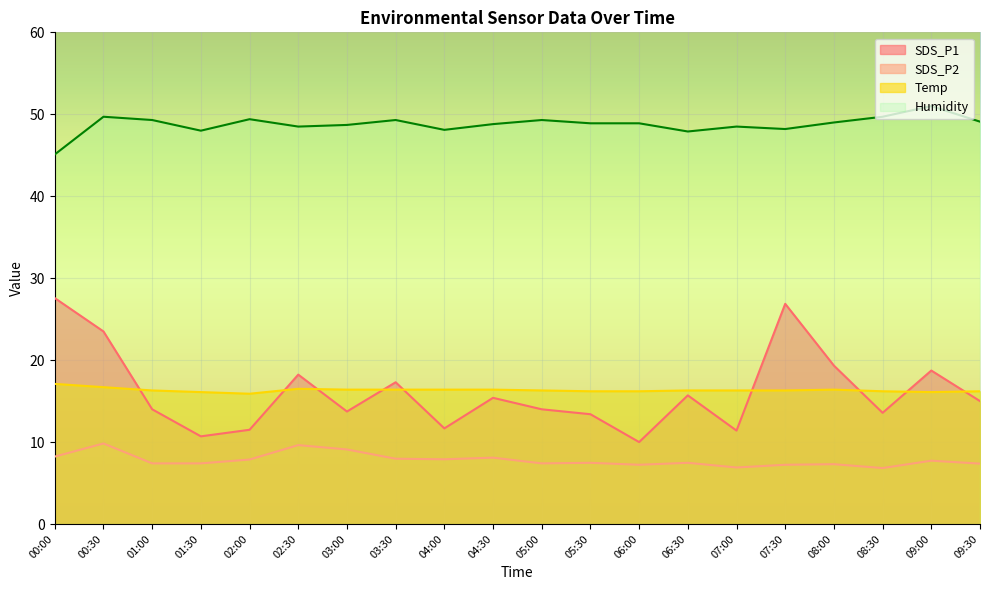

What is the label of the 3rd point from the left?

01:00